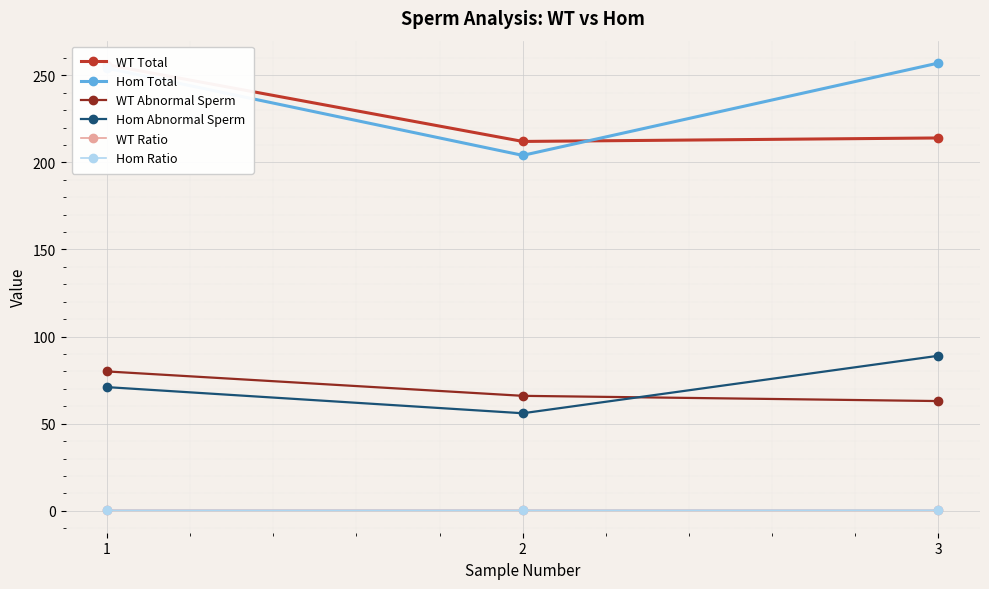

How many lines are shown in the chart?

6